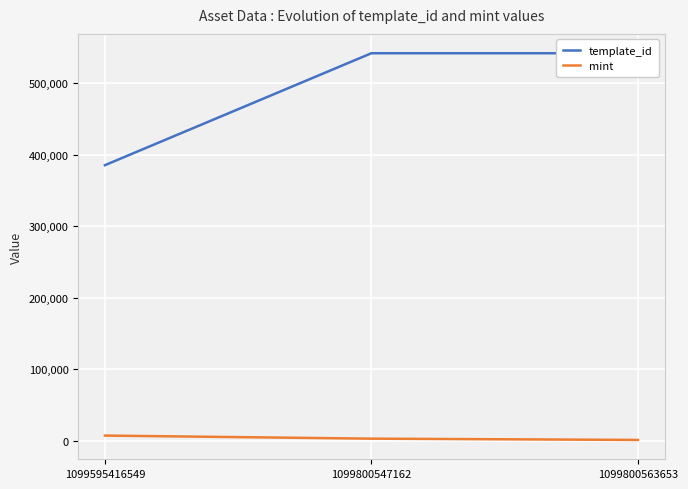

List the labels in order of mint value, smallest first.

1099800563653, 1099800547162, 1099595416549